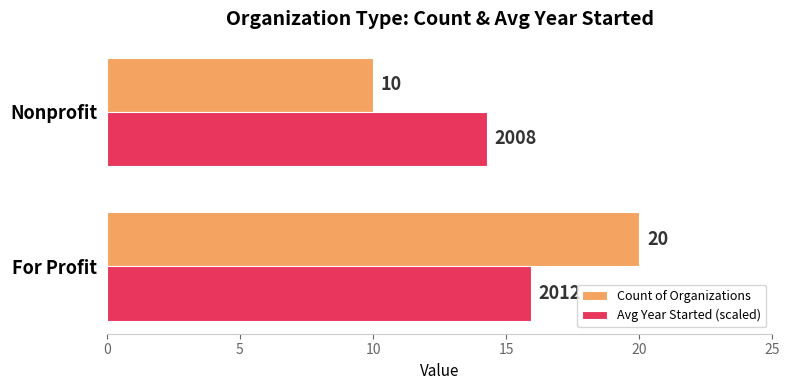

The Count of Organizations series shows 10.0 at Nonprofit. True or false?

True